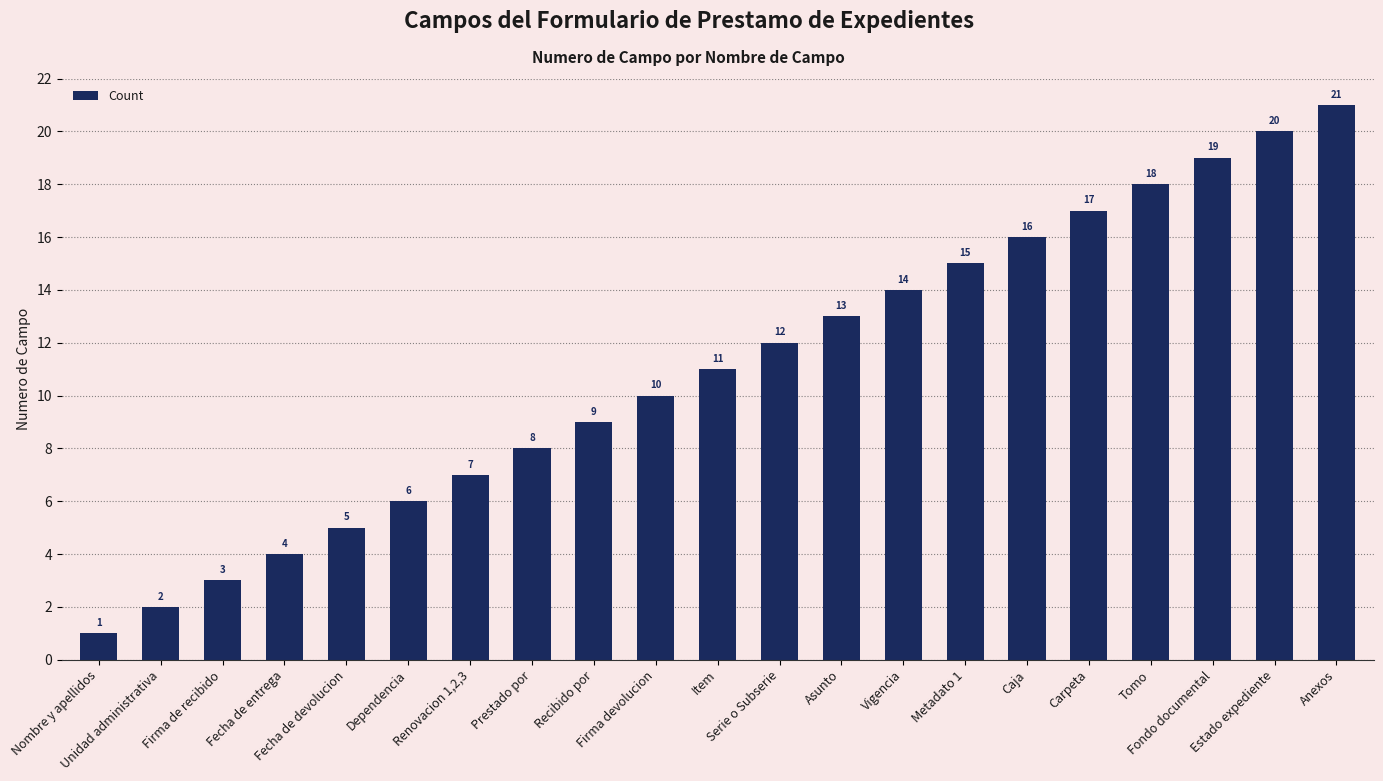

The chart shows a value of 6 at Dependencia. True or false?

True